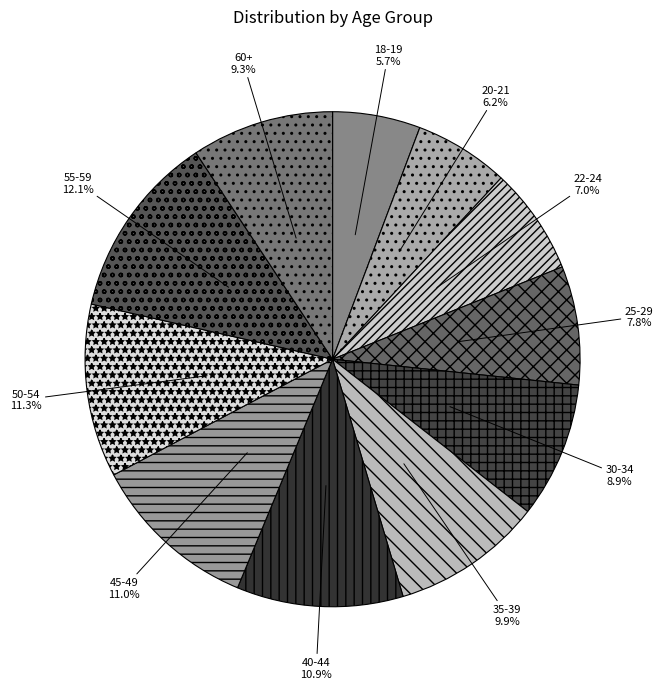

How many slices are in this pie chart?

11